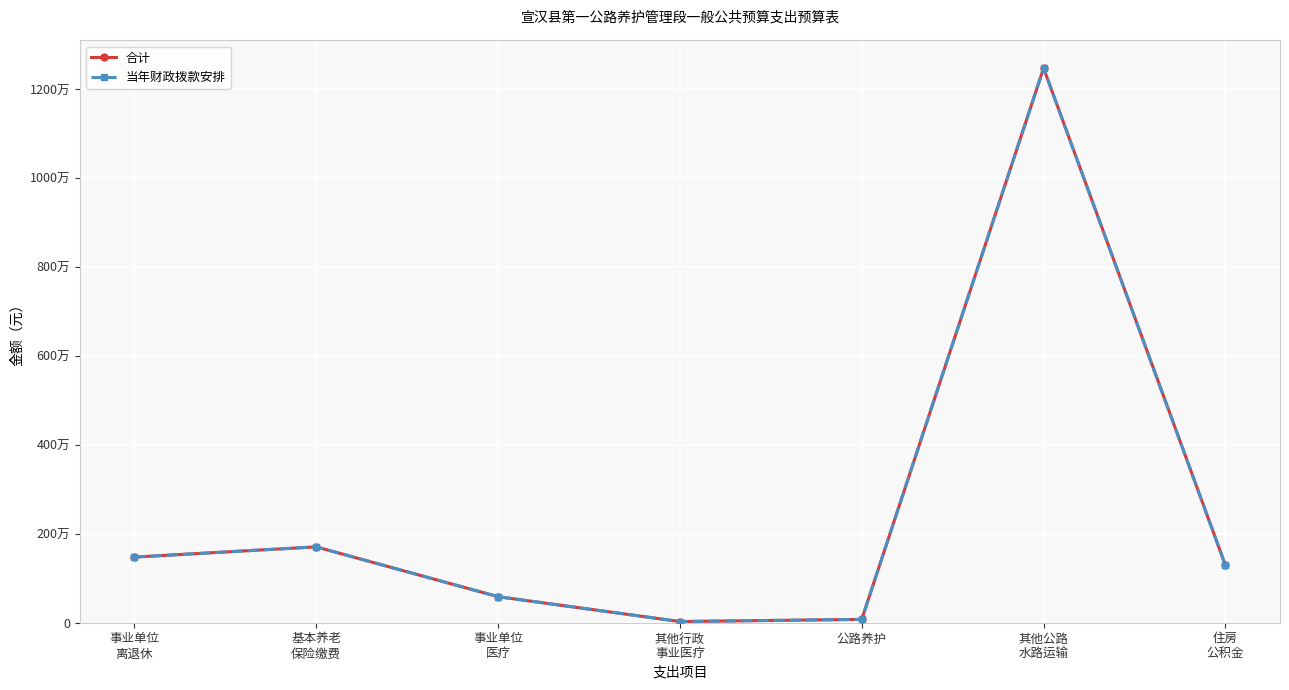

Is this an area chart (filled region under the line)?

No